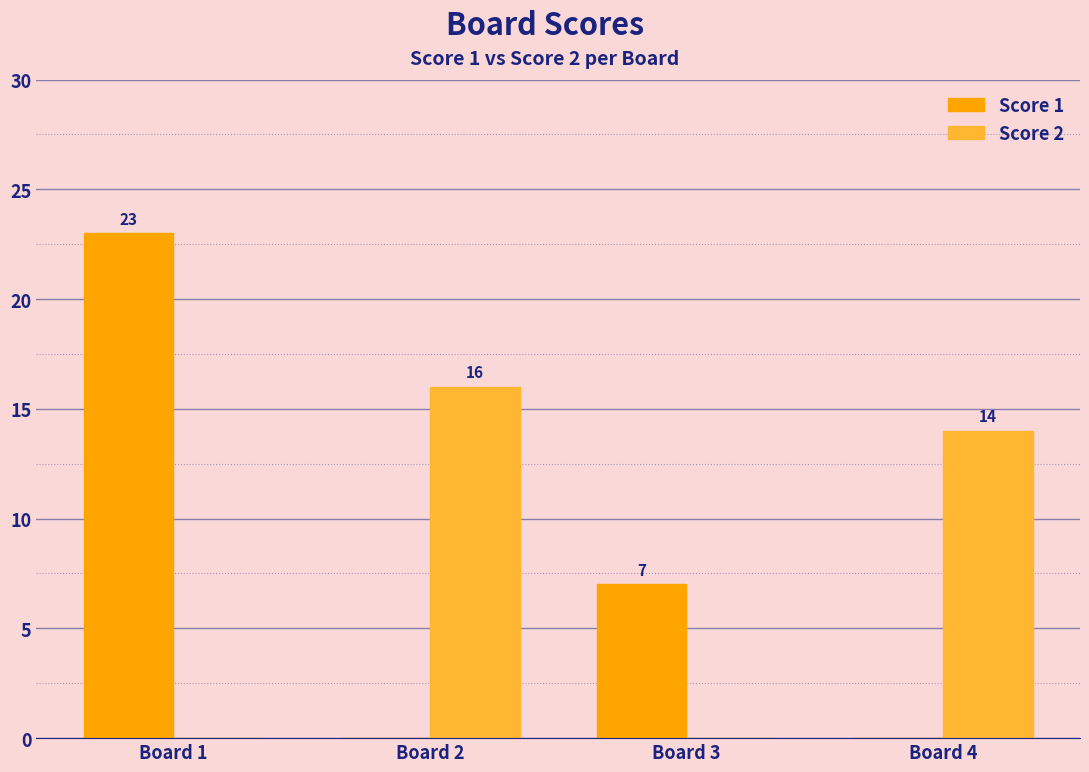

How many groups of bars are there?

4